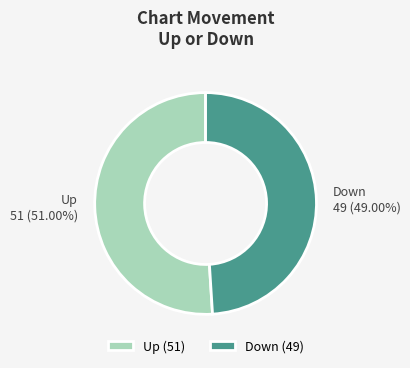

Count the number of slices in the pie.

2